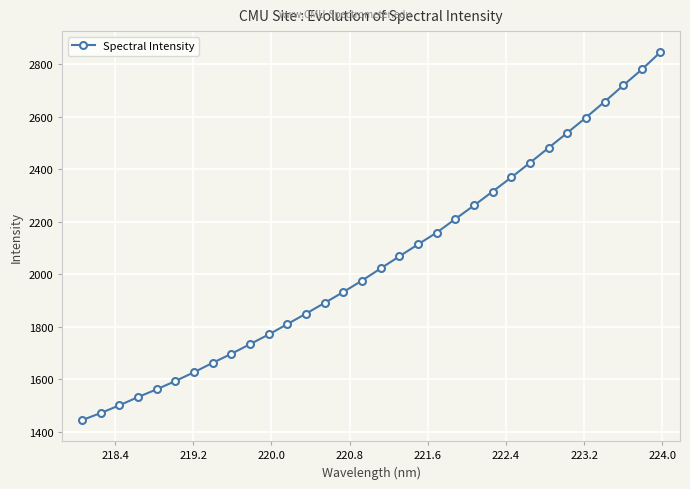

What is the value of the 9th point from the left?

1696.5